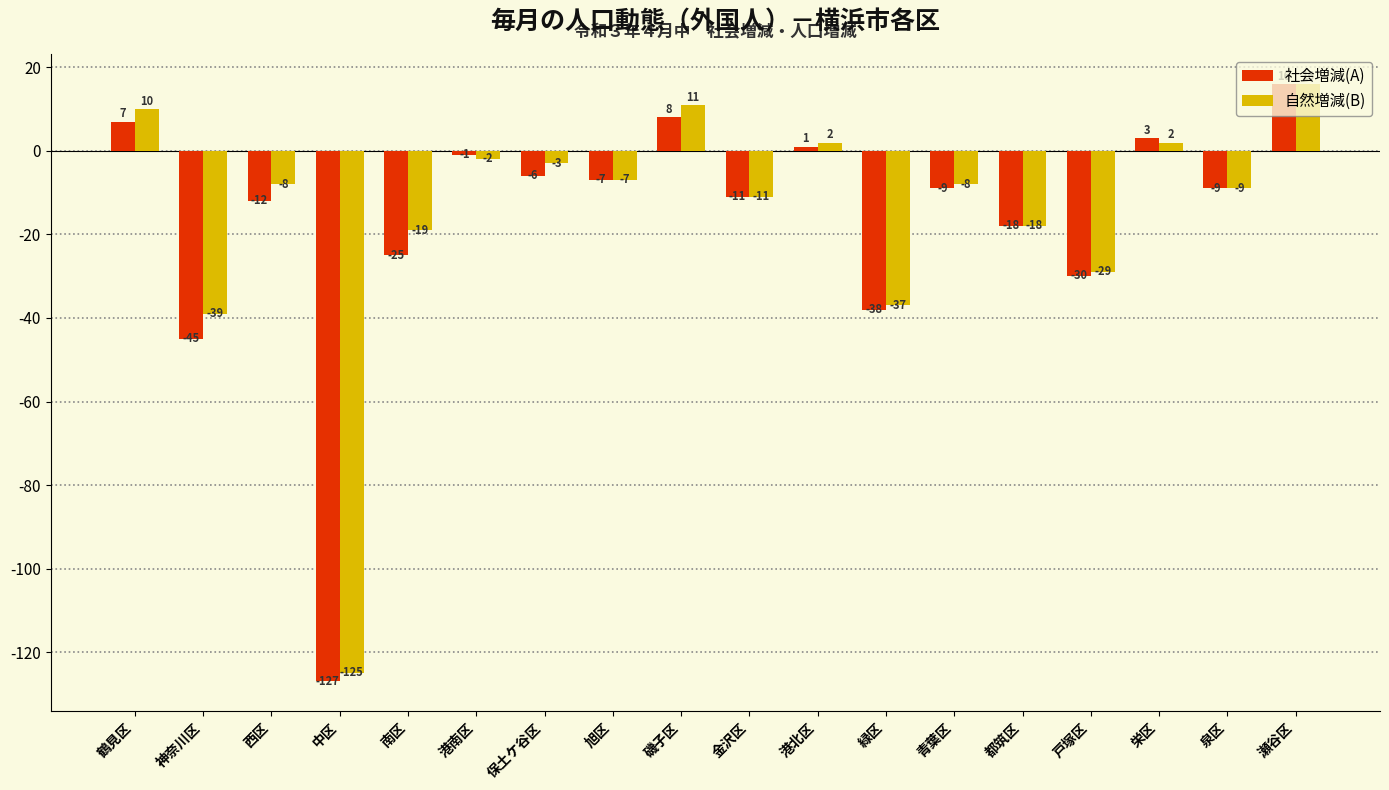

The 自然増減(B) series shows 9 at 瀬谷区. True or false?

False